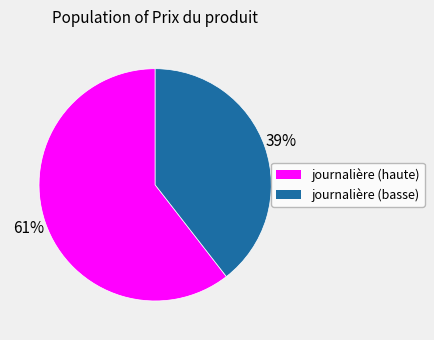

To the nearest percent, what portion does journalière (basse) represent?

39%